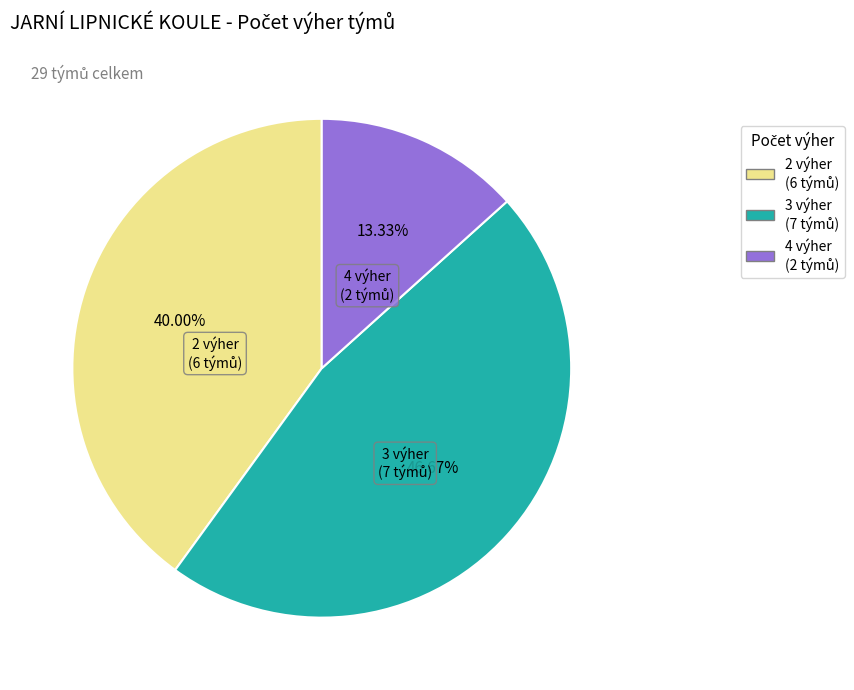

Is there a majority slice in this chart?

No